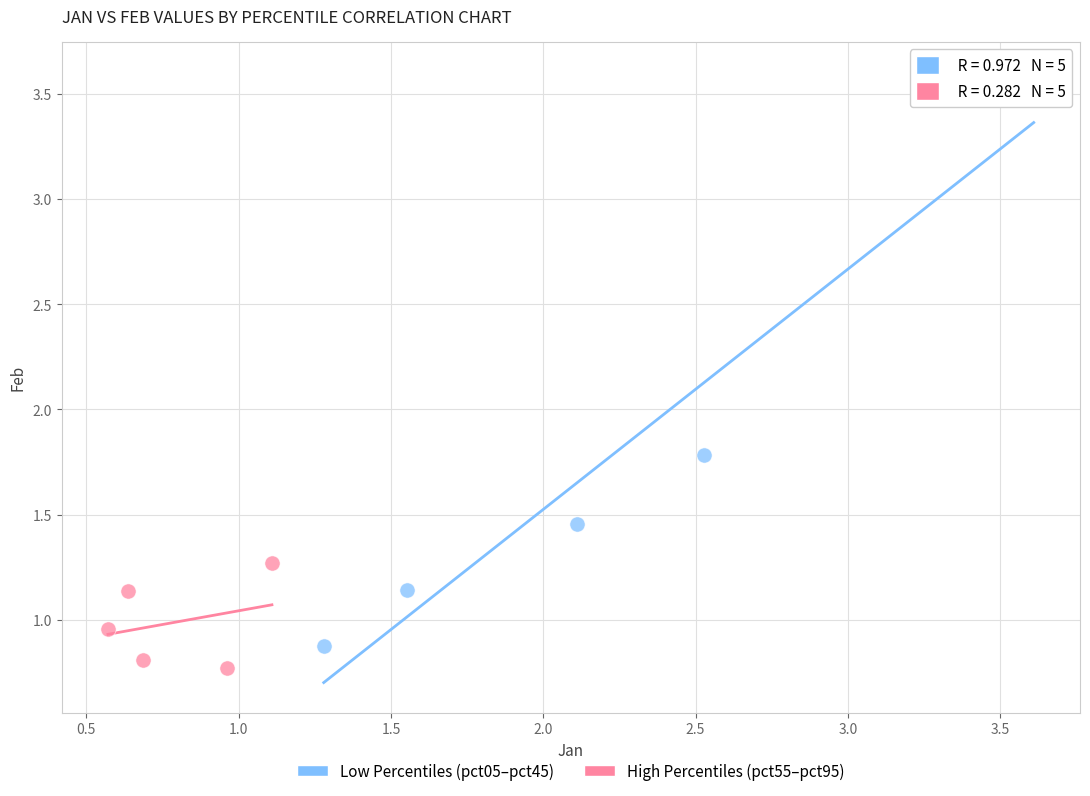

Which series has the widest spread of Y values?

Low Percentiles (pct05–pct45)